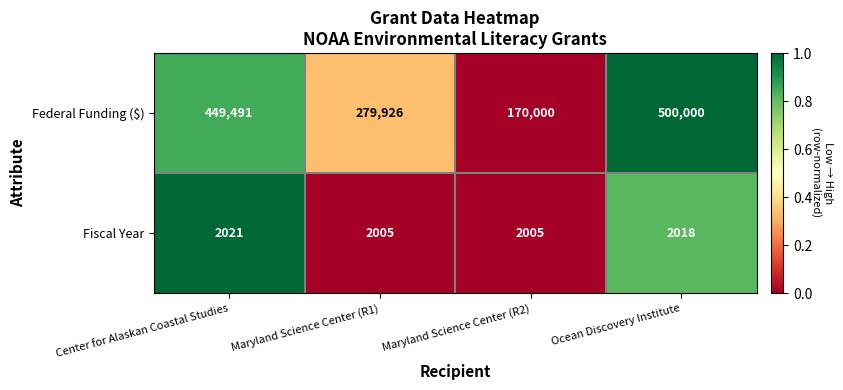

Which series changed the most between Center for Alaskan Coastal Studies and Maryland Science Center (R1)?

Federal Funding ($)